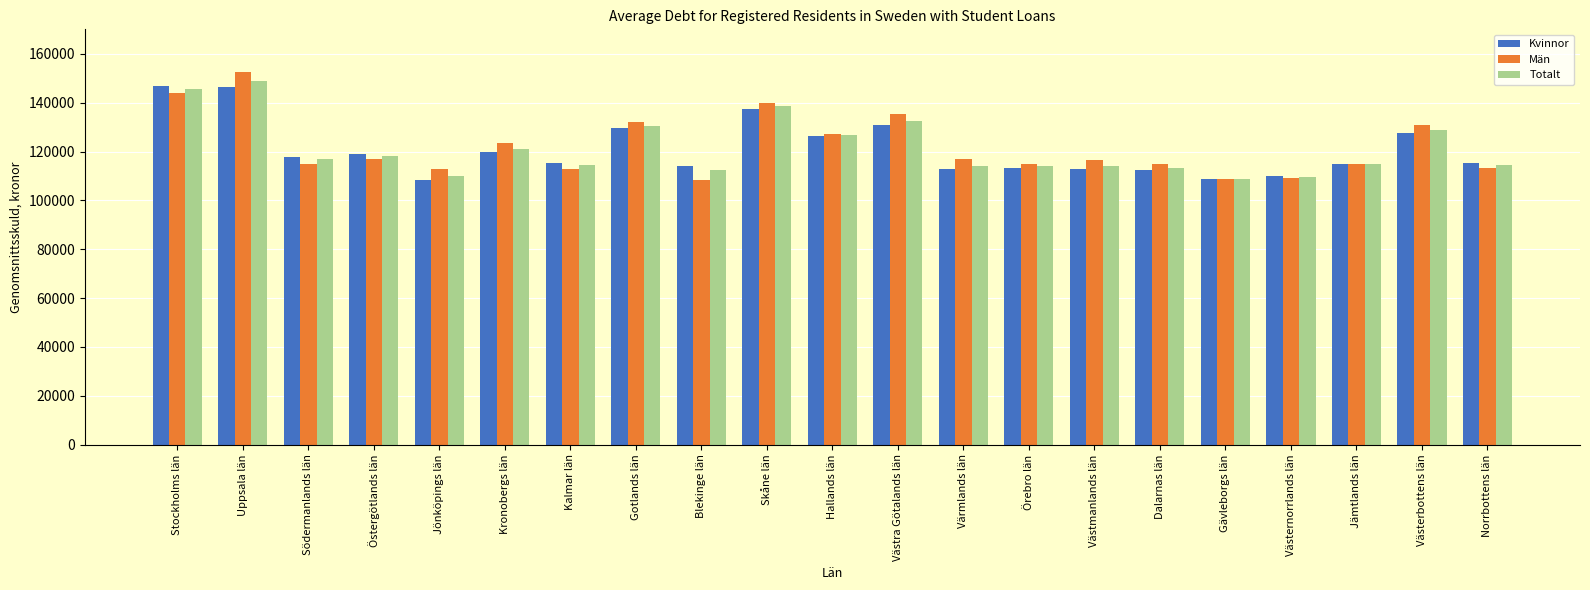

What value does the Män series have at Jämtlands län?

114896.7